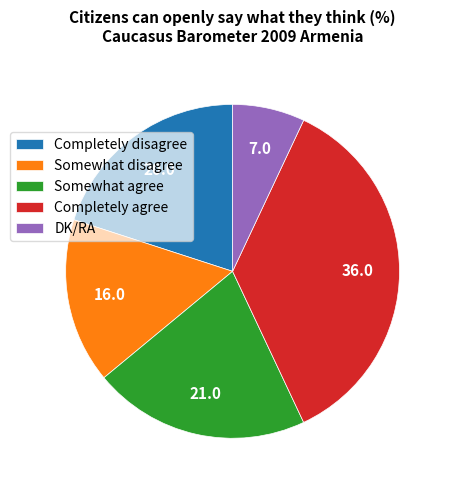

How many slices are in this pie chart?

5